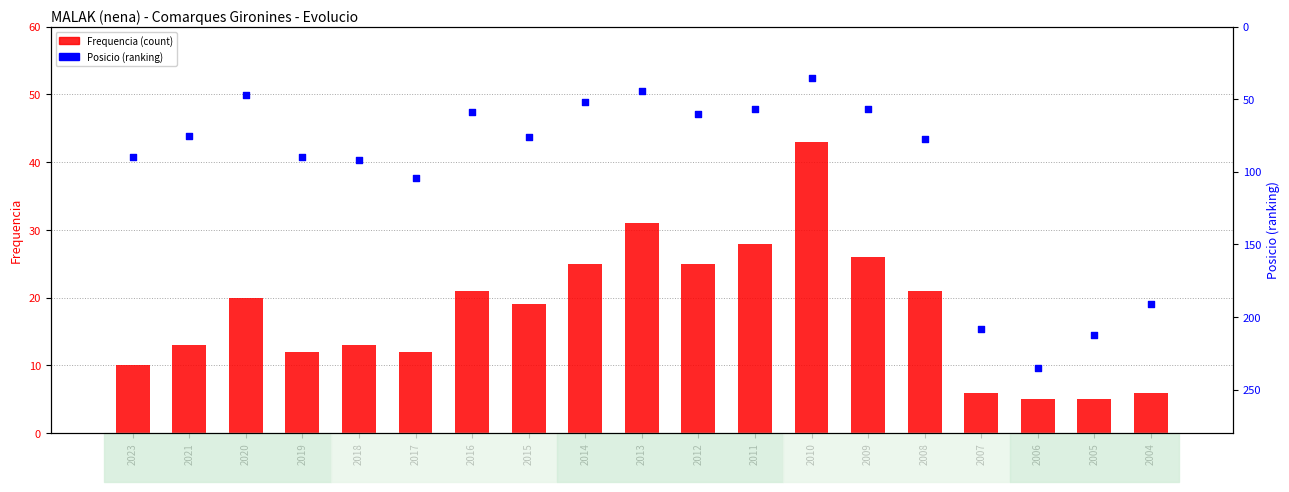

What is the total value across all series at 2012?

85